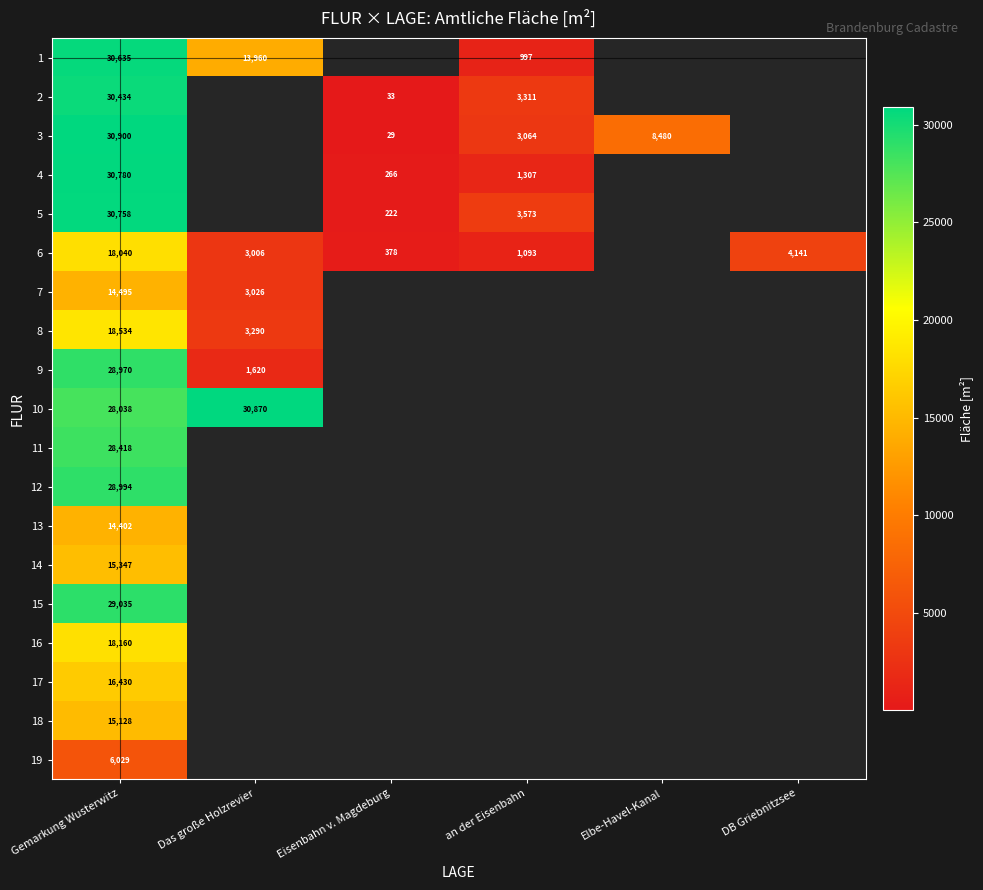

How many series are shown in this chart?

19